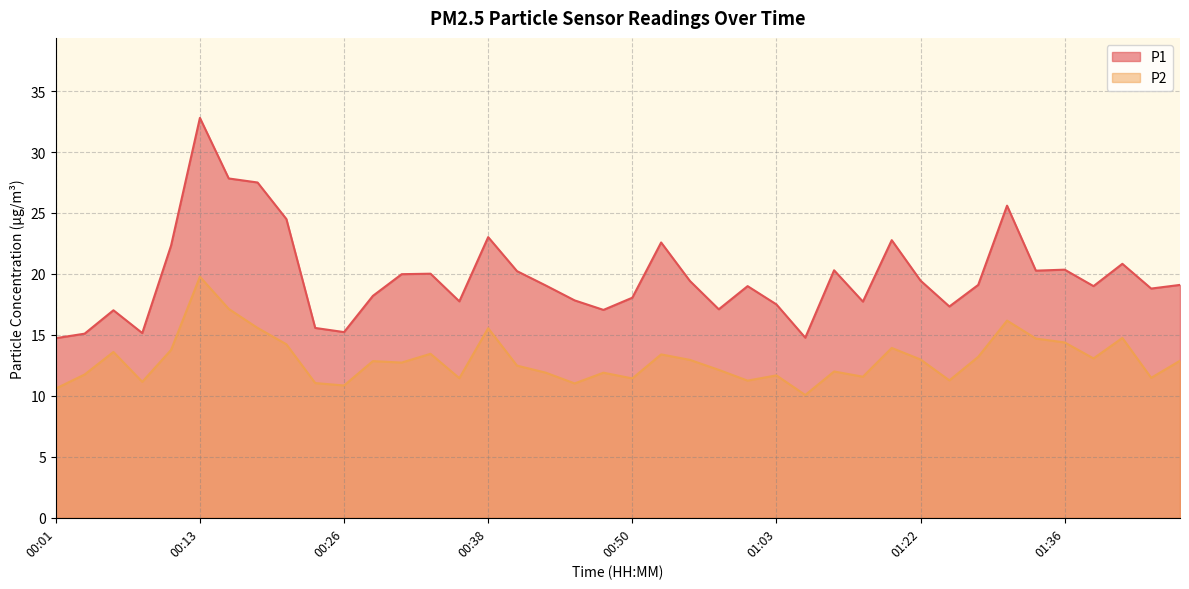

Is it true that P1 equals 13.7 at 00:38?

False